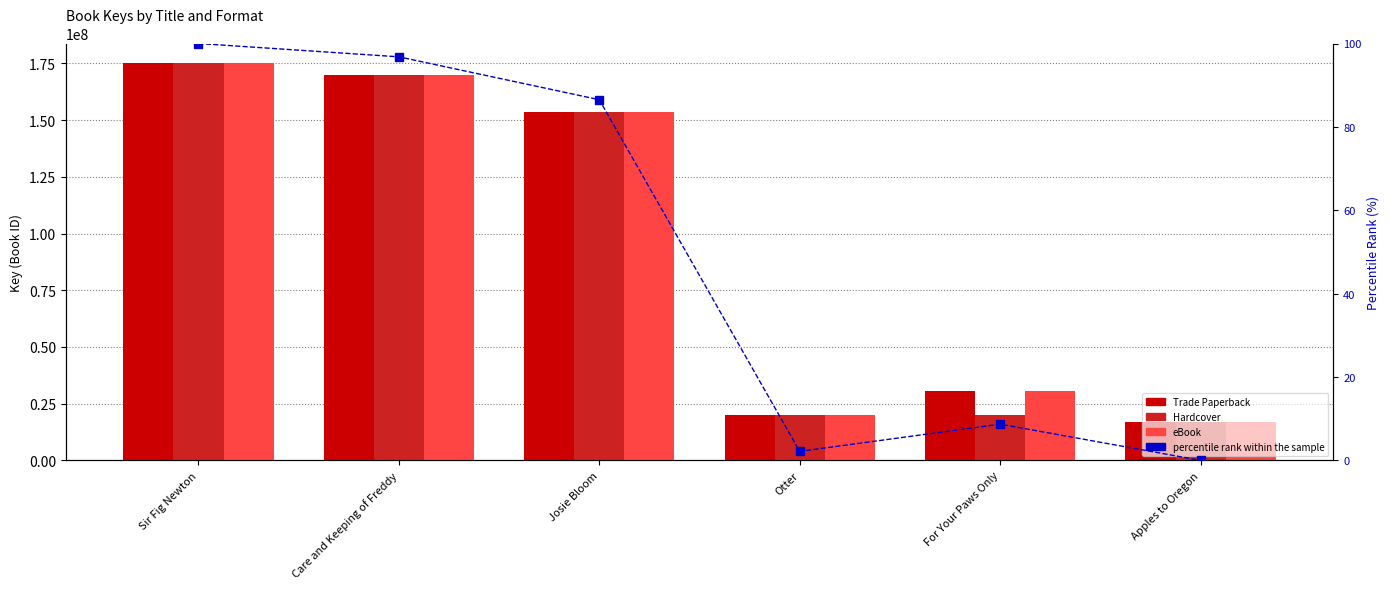

What are all the series names shown in the legend?

Trade Paperback, Hardcover, eBook, percentile rank within the sample